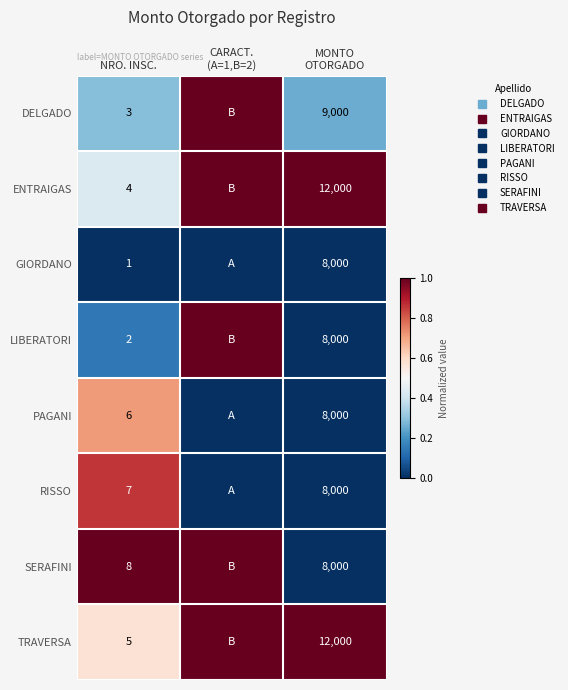

True or false: ENTRAIGAS has a value of 1.4 at MONTO OTORGADO.

False